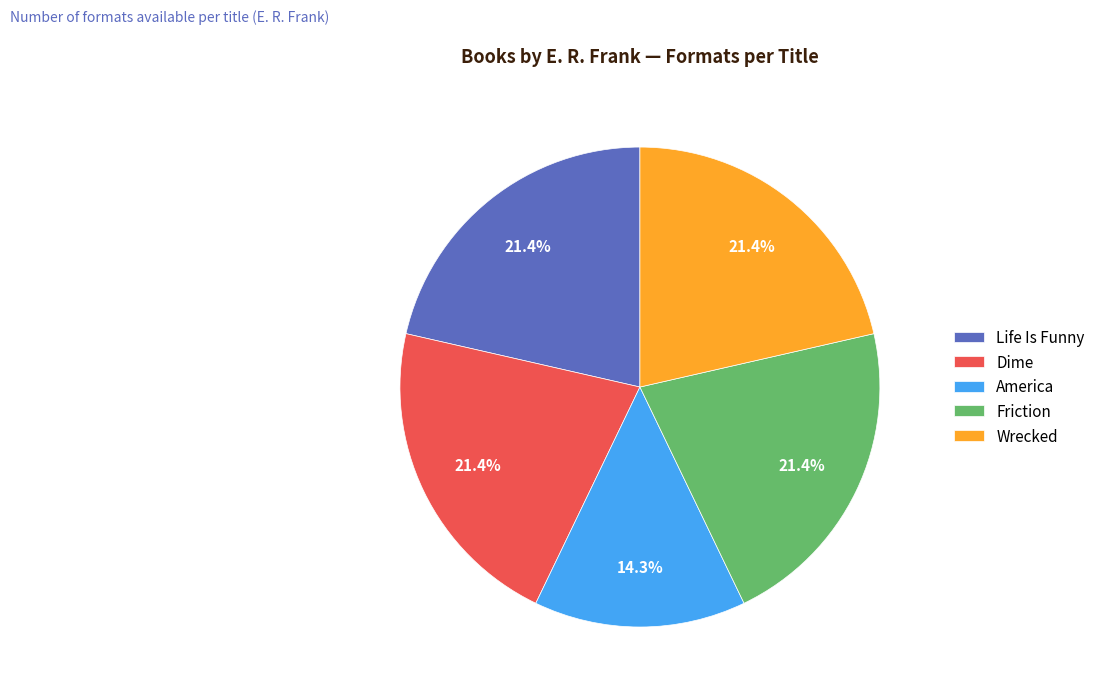

Does Dime account for over 50% of the chart?

No